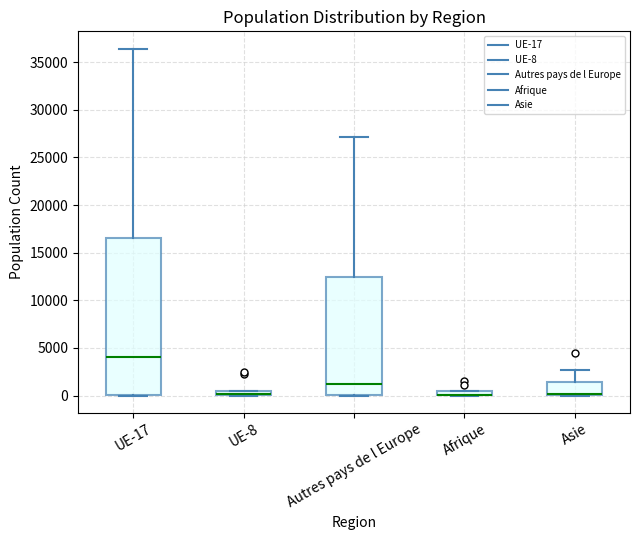

Which box is the tallest, from its lower edge to its upper edge?

UE-17